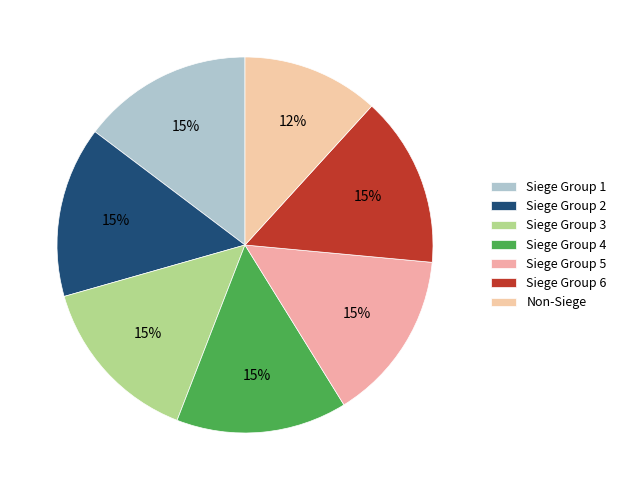

Count the number of slices in the pie.

7